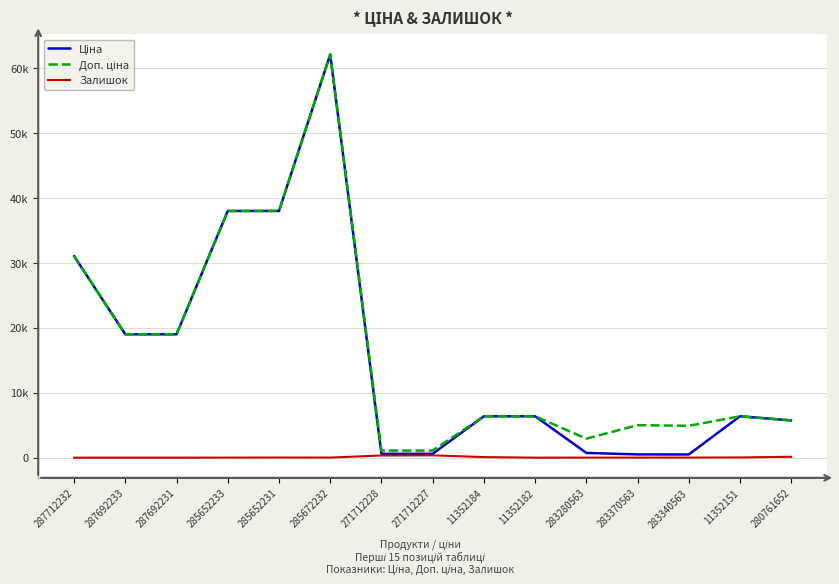

Does the chart display data point markers on the line(s)?

No